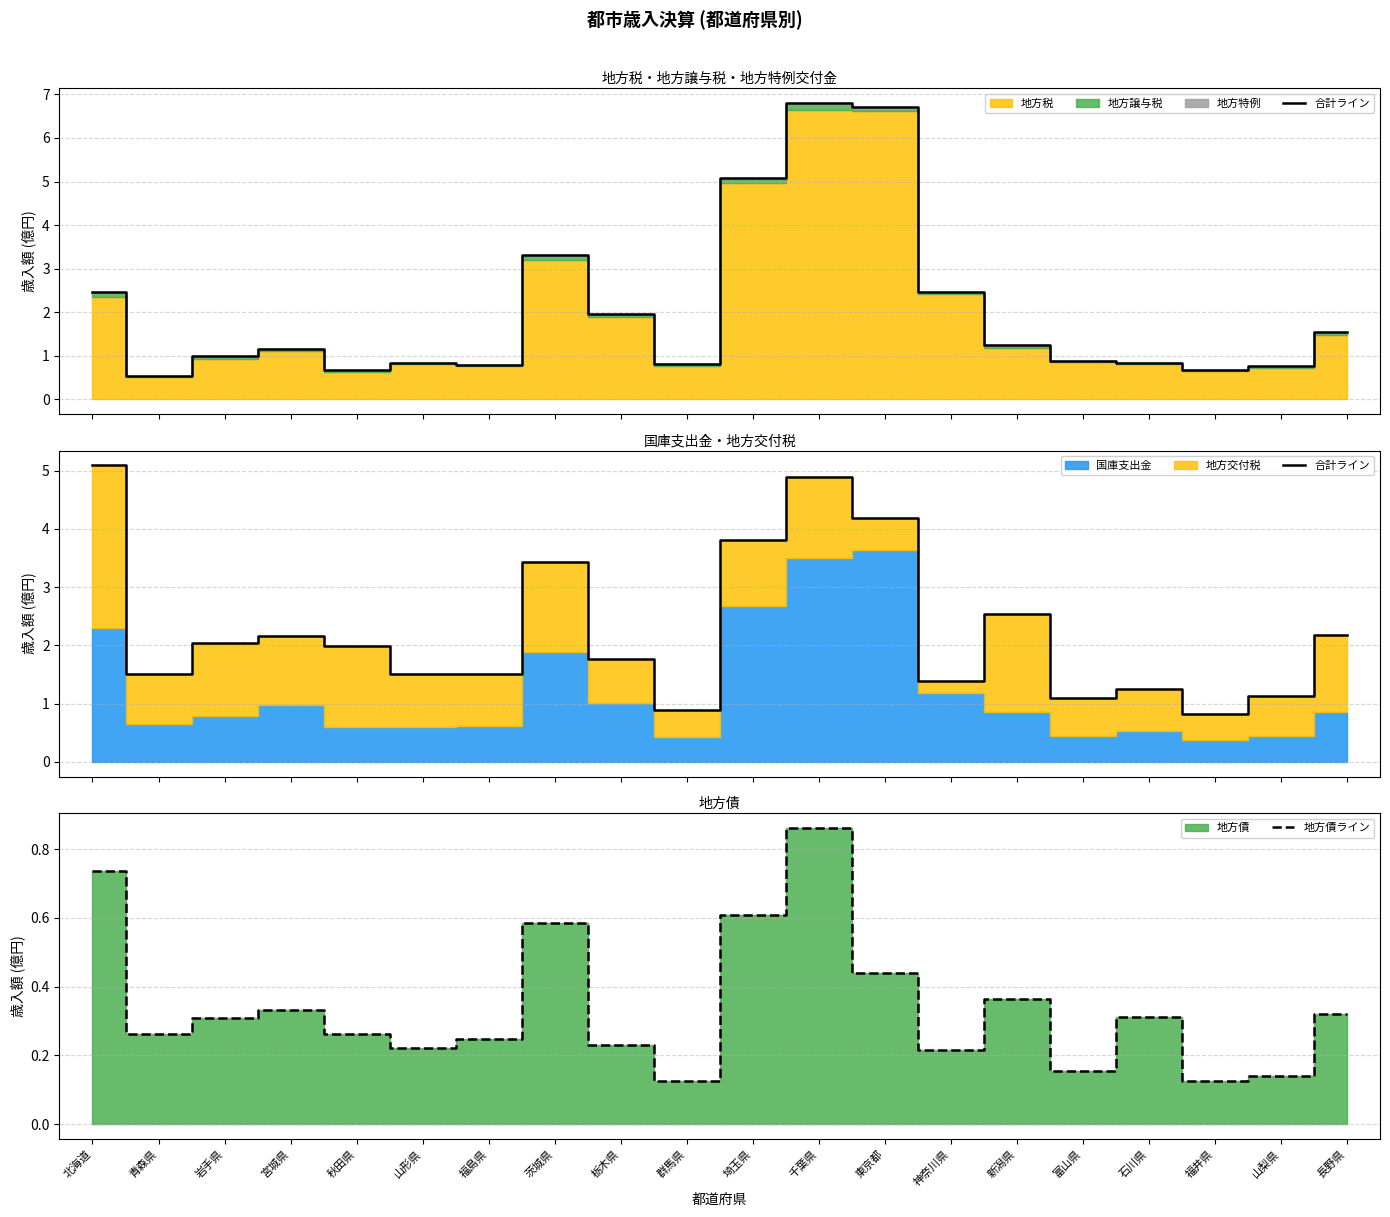

Between 群馬県 and 岩手県, which is larger?

岩手県